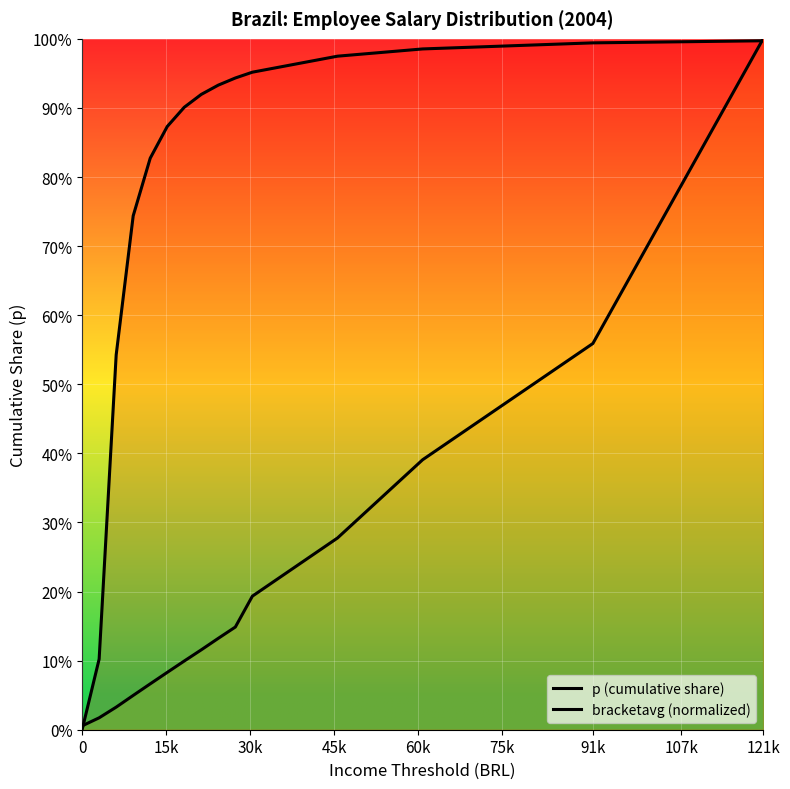

Which has a higher value, 30k or 121k?

121k